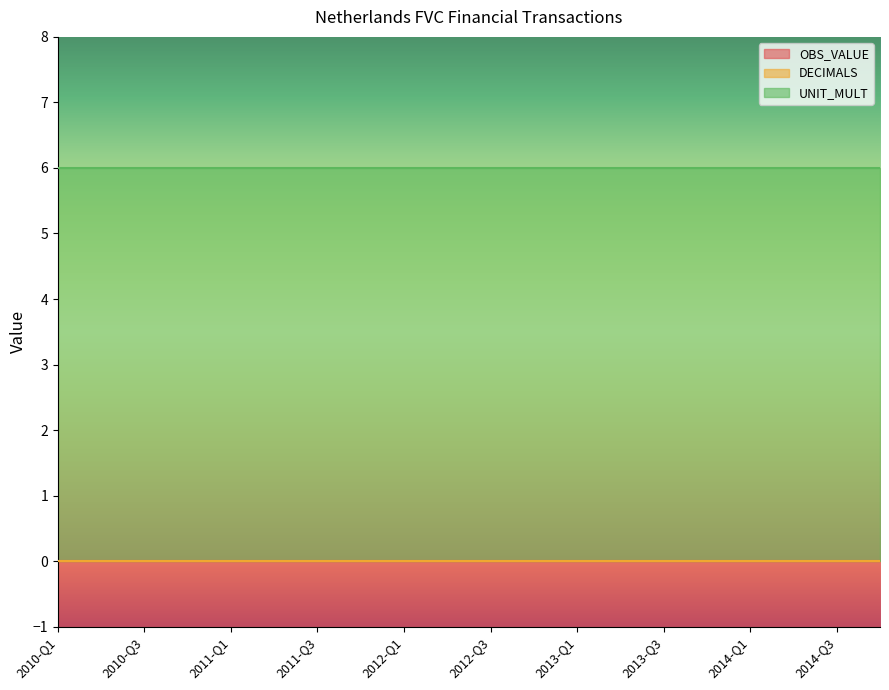

How many lines are shown in the chart?

3